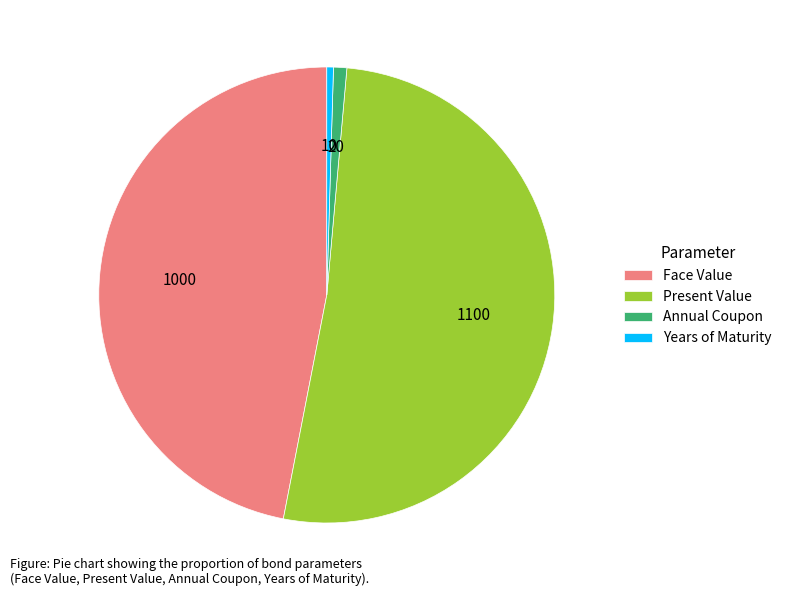

Does Present Value account for over 50% of the chart?

Yes